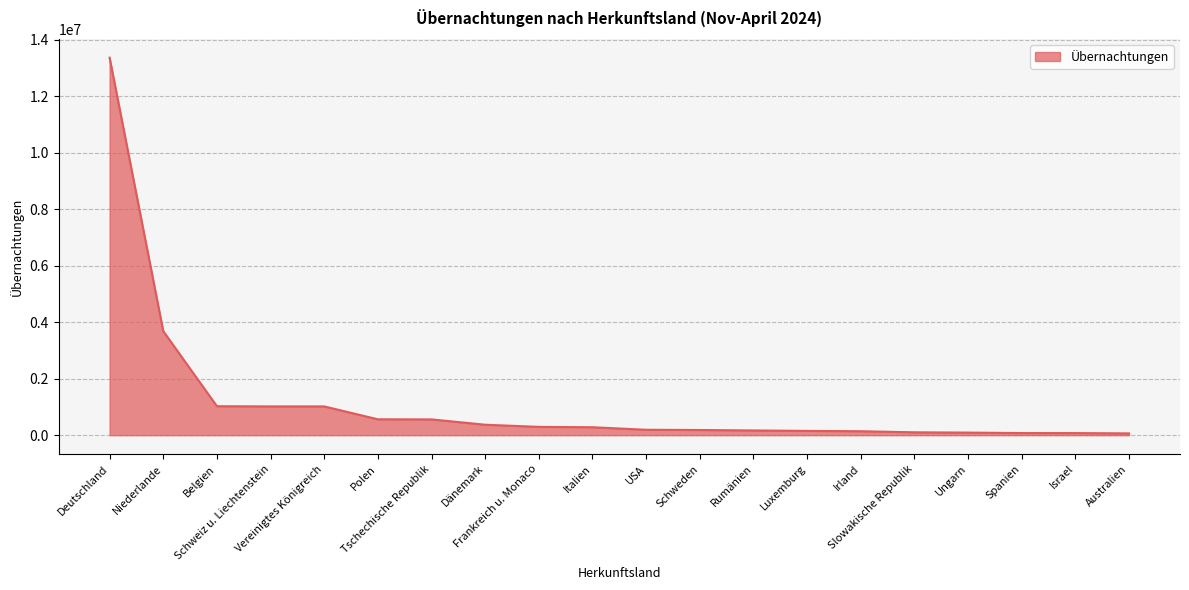

What is the maximum value shown in the chart?

13365455